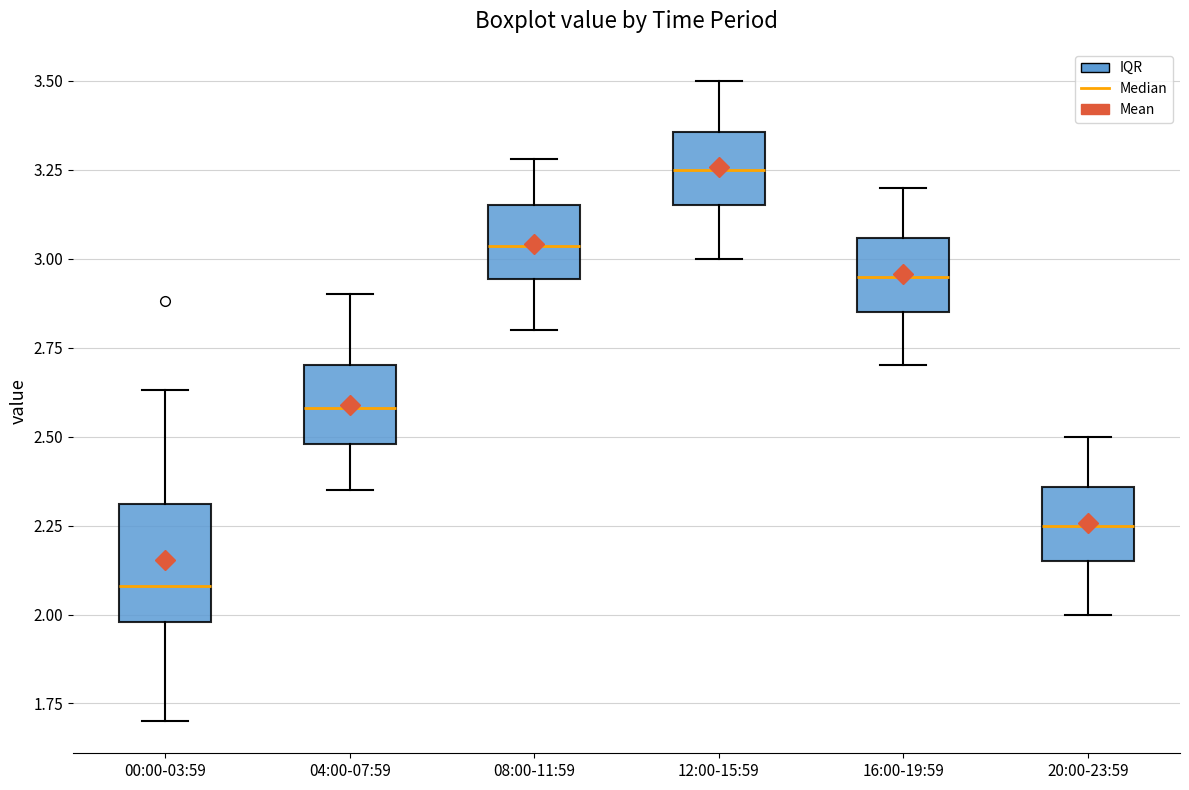

Which box is the tallest, from its lower edge to its upper edge?

00:00-03:59